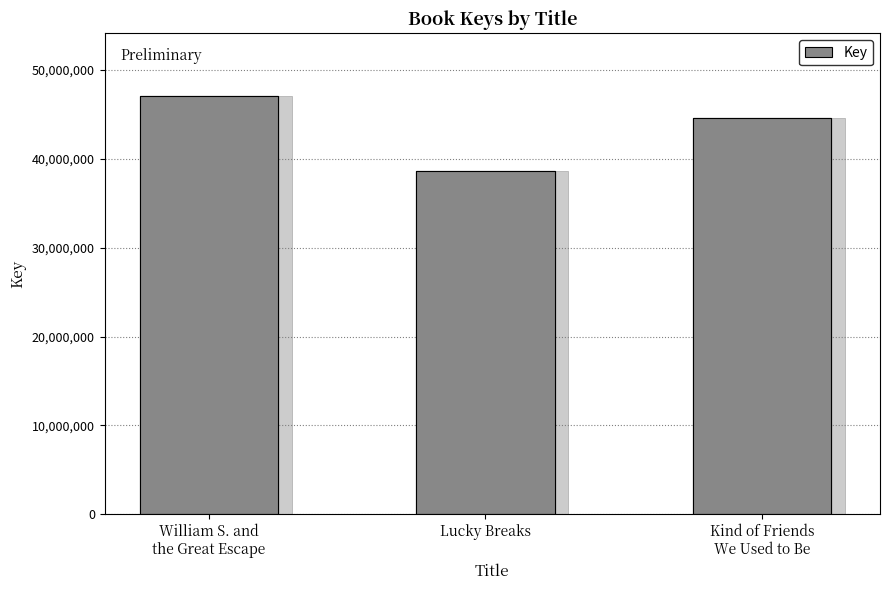

Read the value at Lucky Breaks, to the nearest 50.

38603350